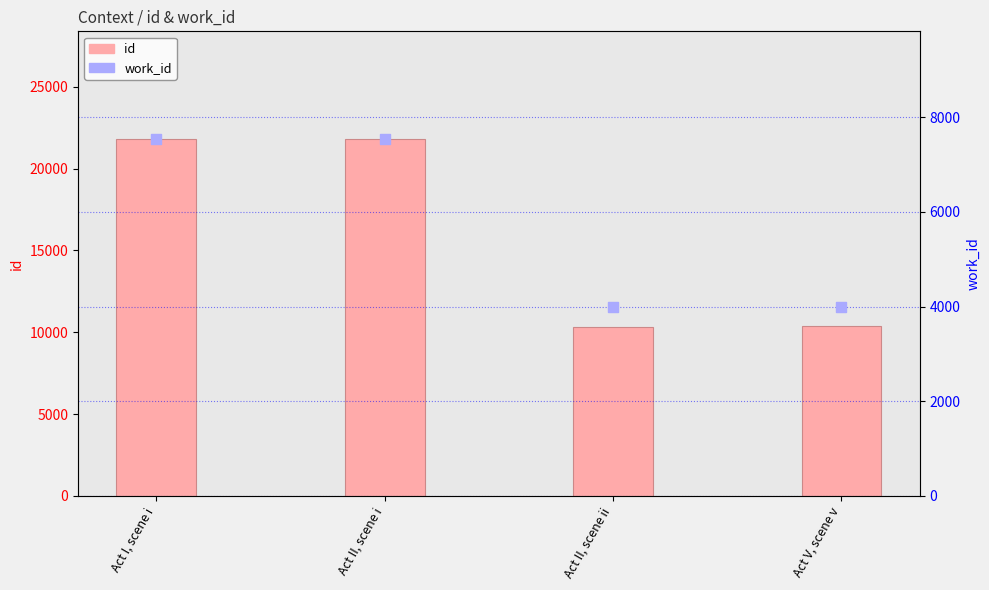

What are all the series names shown in the legend?

id, work_id